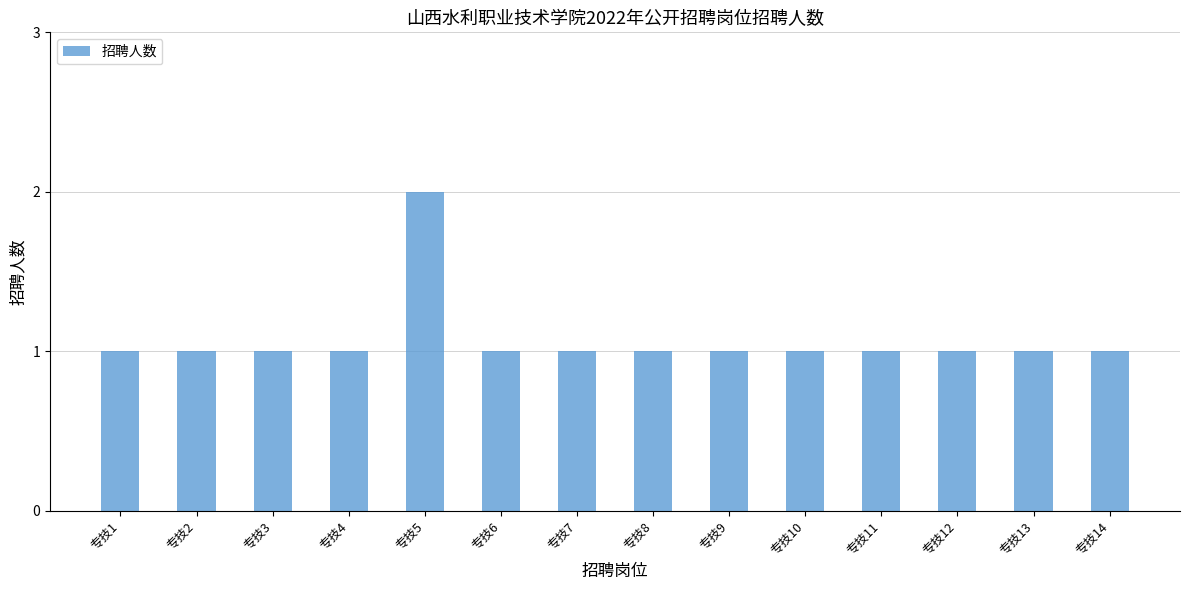

Are the bars horizontal?

No